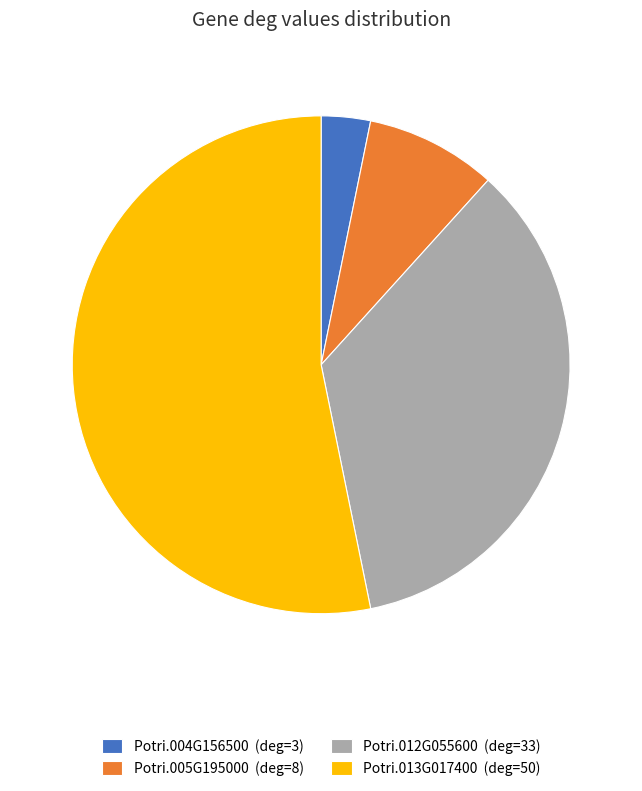

Approximately how many times larger is the value at Potri.012G055600 compared to Potri.013G017400?

0.7